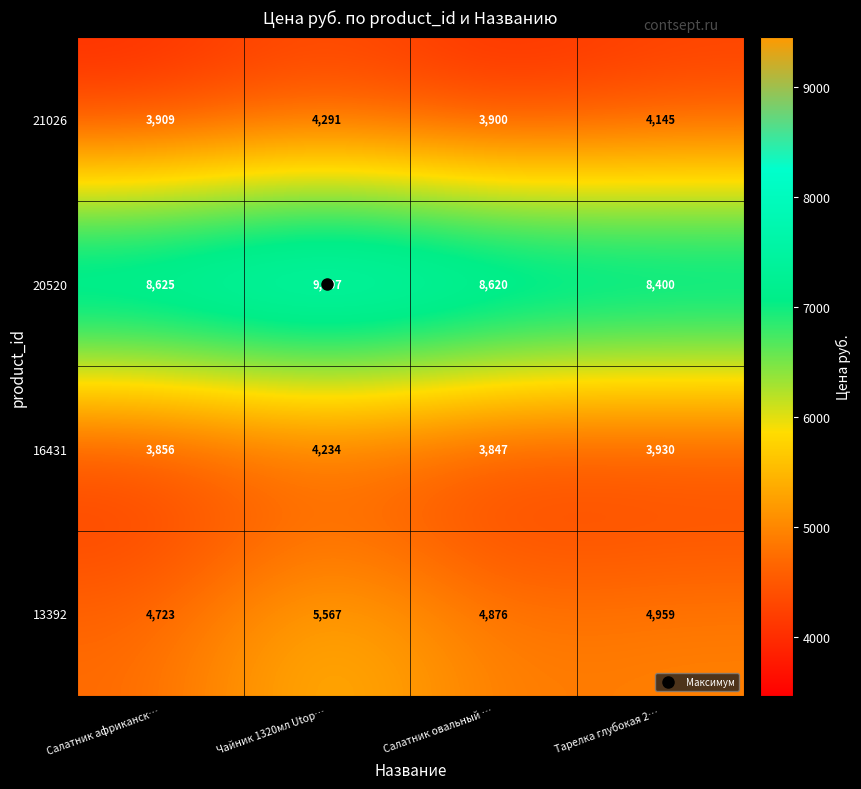

At which label does 21026 first exceed 4145?

Чайник 1320мл Utop…